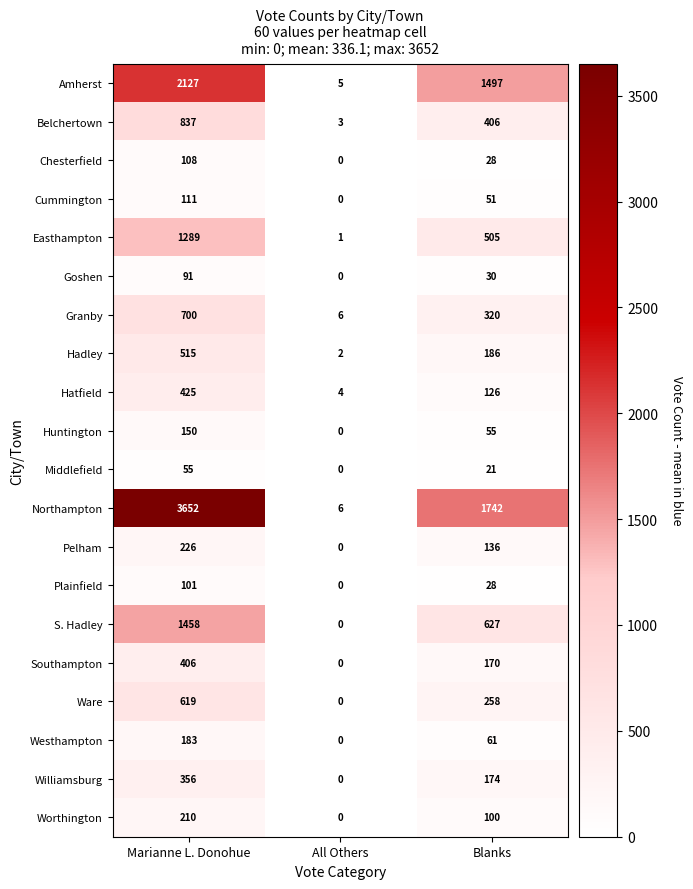

What is the difference between the maximum and minimum values in the S. Hadley series?

1458